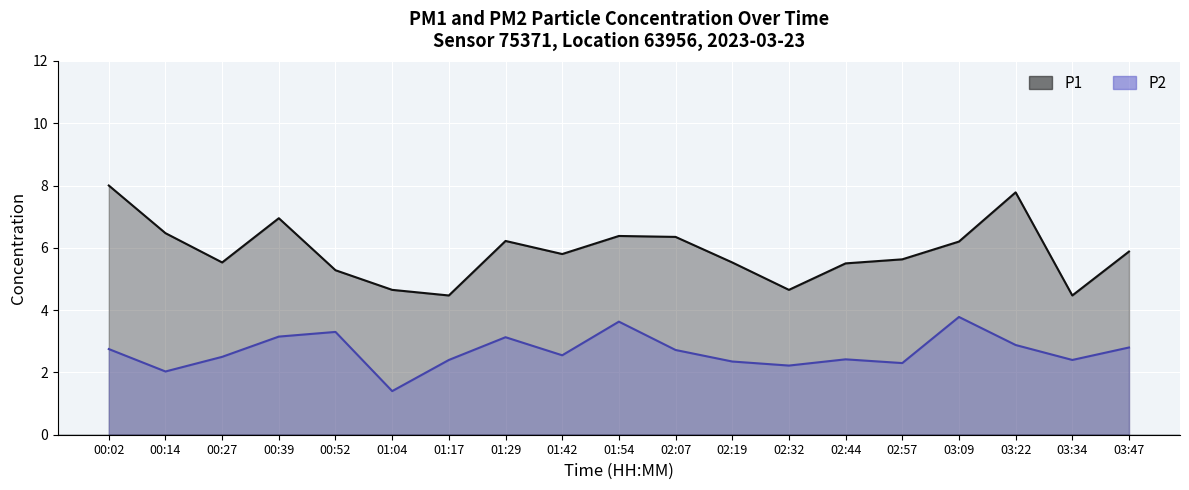

At how many categories does at least one series exceed 3?

19